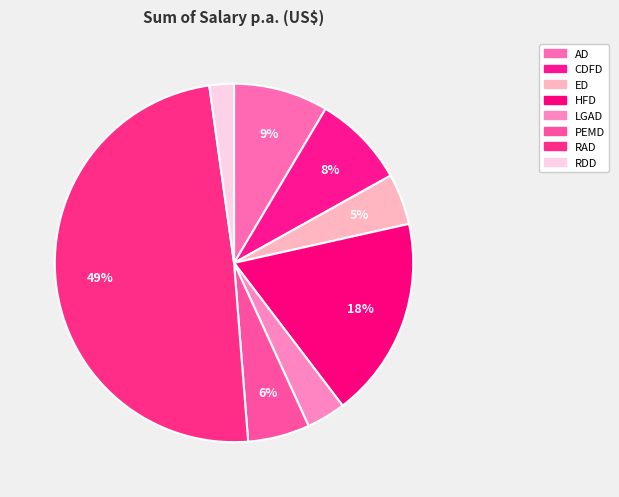

To the nearest percent, what portion does ED represent?

5%